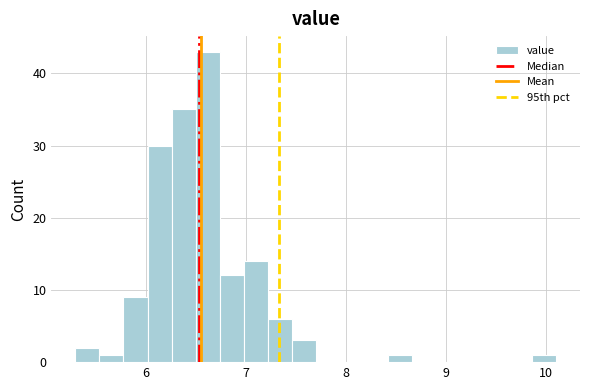

Around what value on the x-axis is the tallest bar? Give the approximate position of its centre, as read against the axis.

6.6